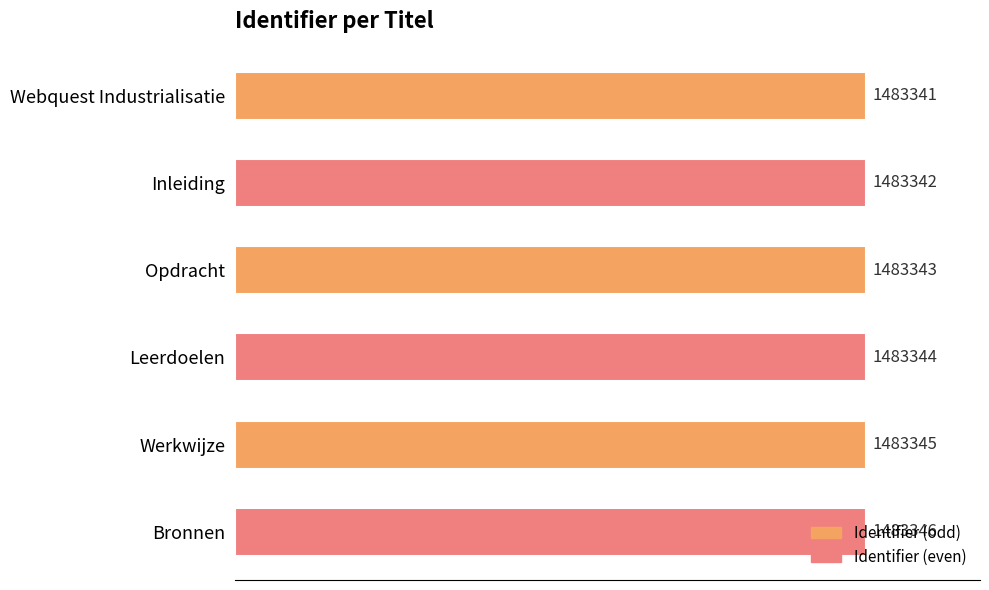

At which category does the chart reach its peak across all series?

Bronnen